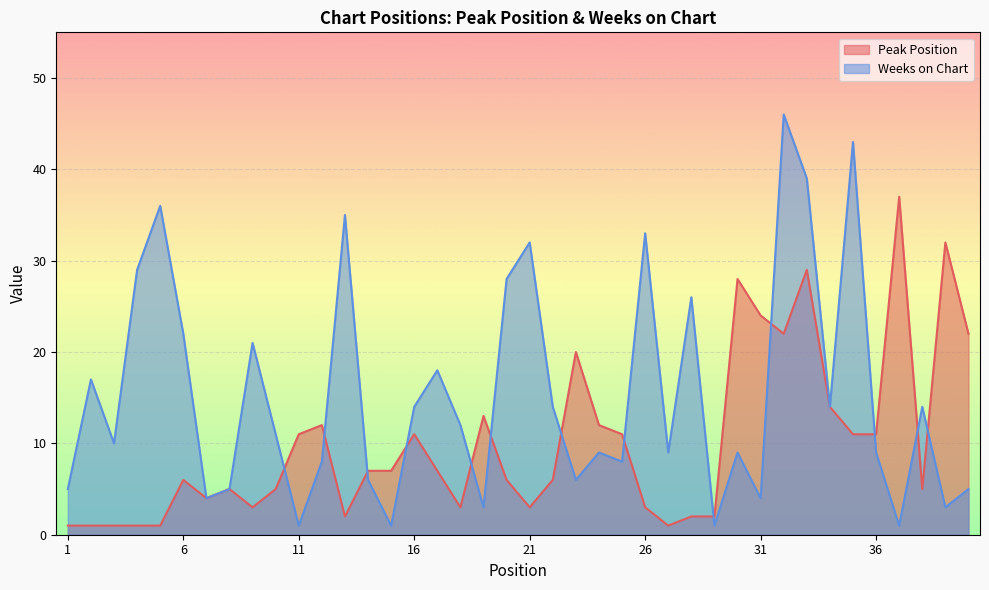

How many values in the Peak Position series are below 7?

20